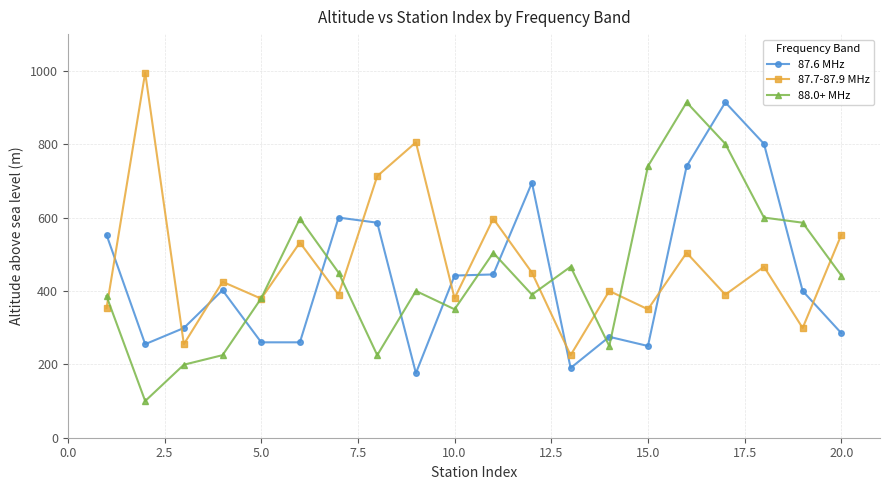

What is the maximum value shown in the chart?

995